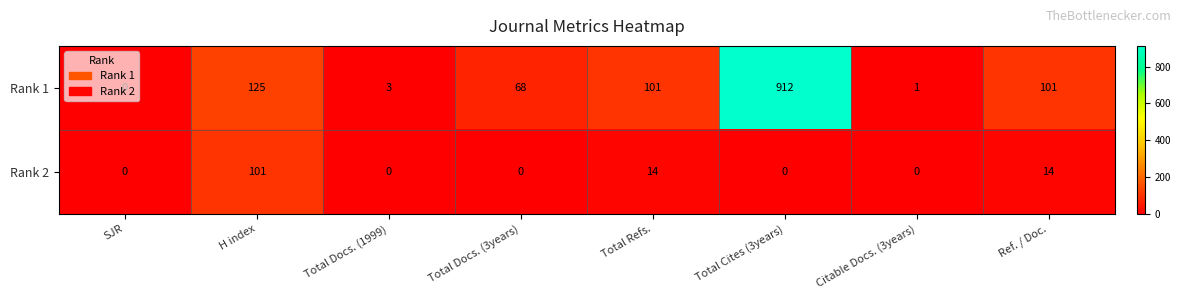

True or false: Rank 1 has a value of 168 at Total Refs..

False